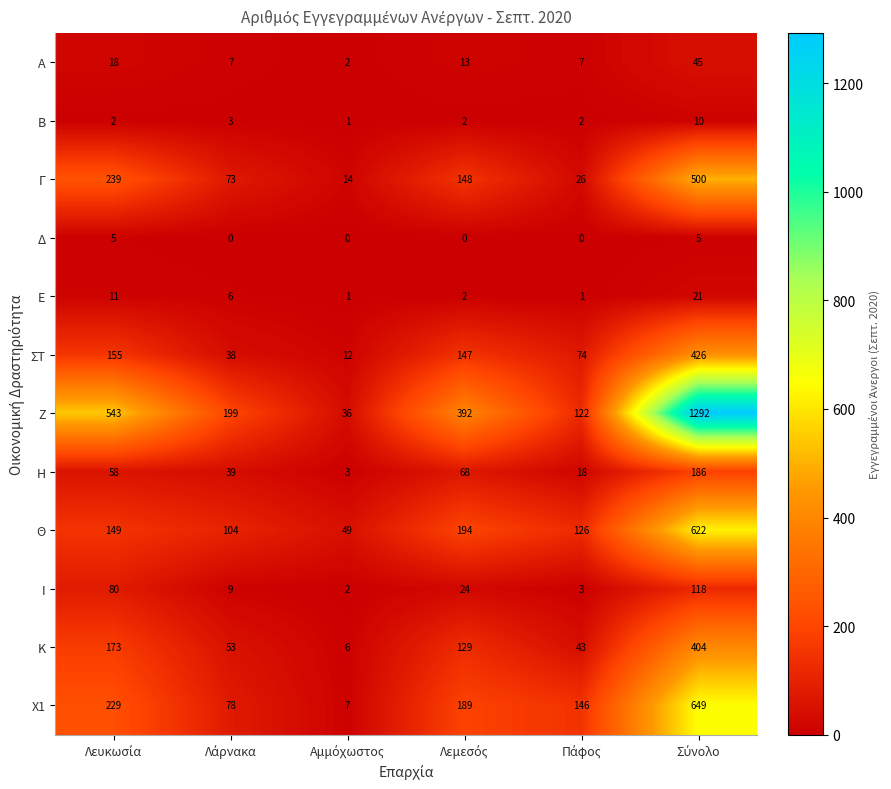

How many data points does each series have?

6